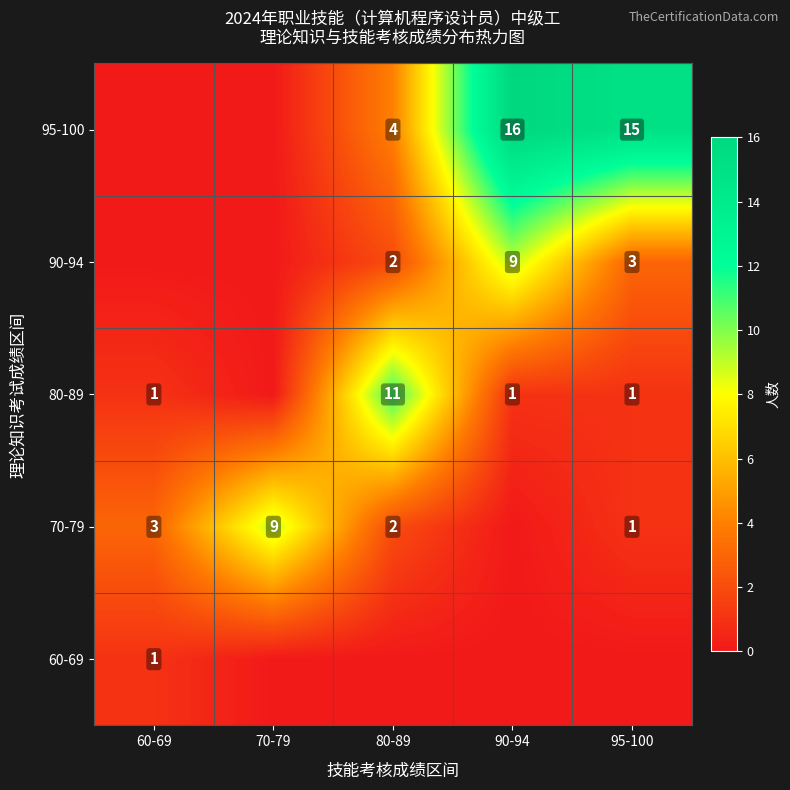

Is it true that 80-89 equals 0 at 90-94?

False